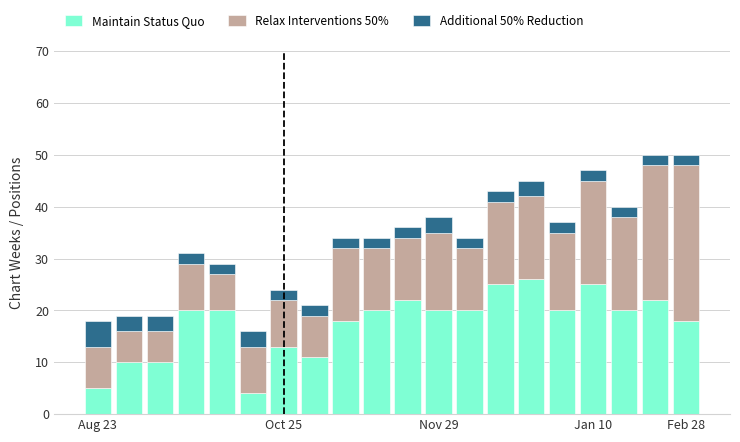

How many bars are there in total?

20